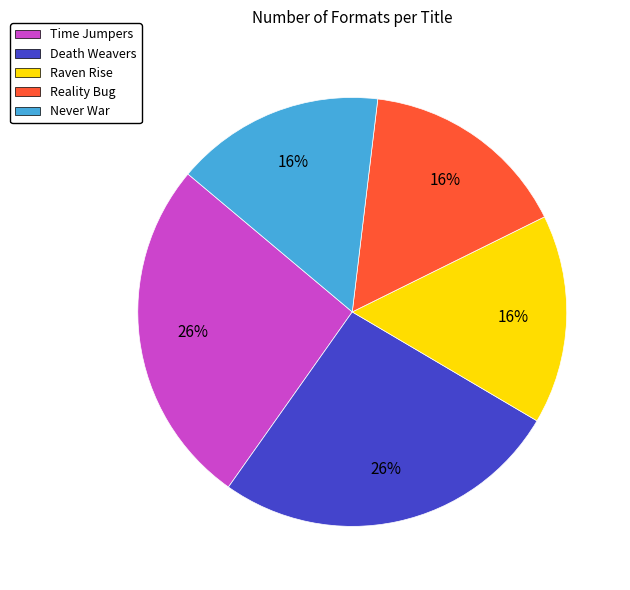

What is the ratio of the value at Never War to the value at Reality Bug?

1.0